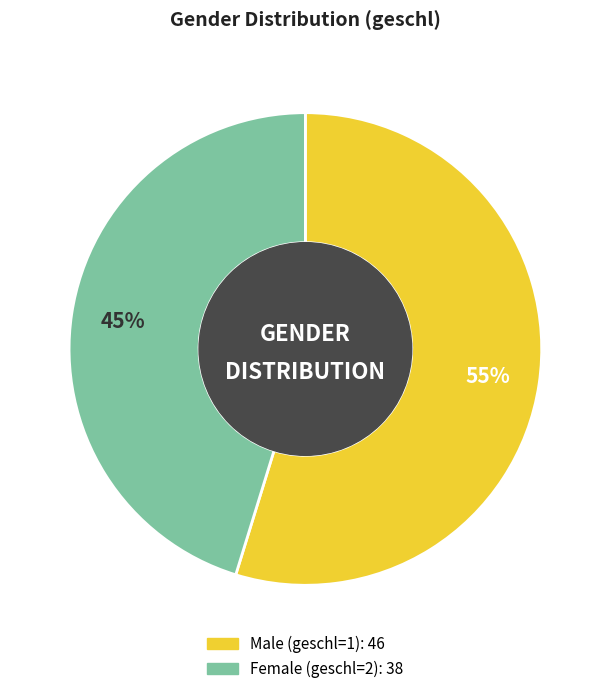

To the nearest percent, what is the difference between the largest and smallest slice percentages?

10%